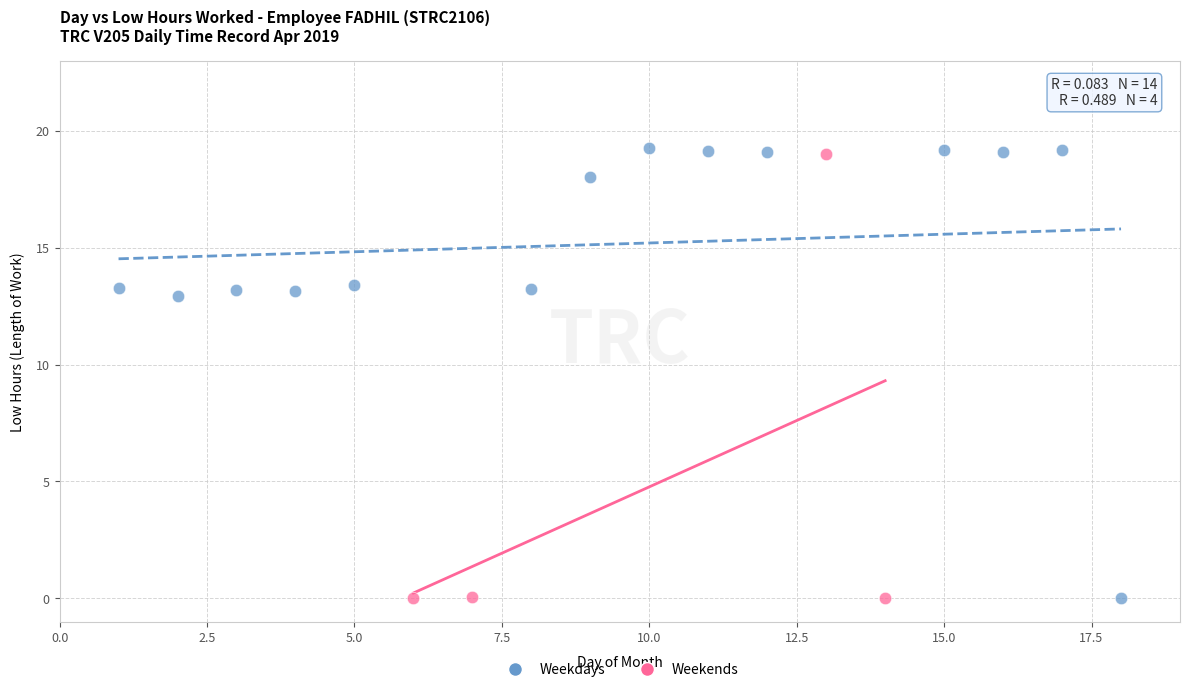

Which series has the widest spread of Y values?

Weekdays